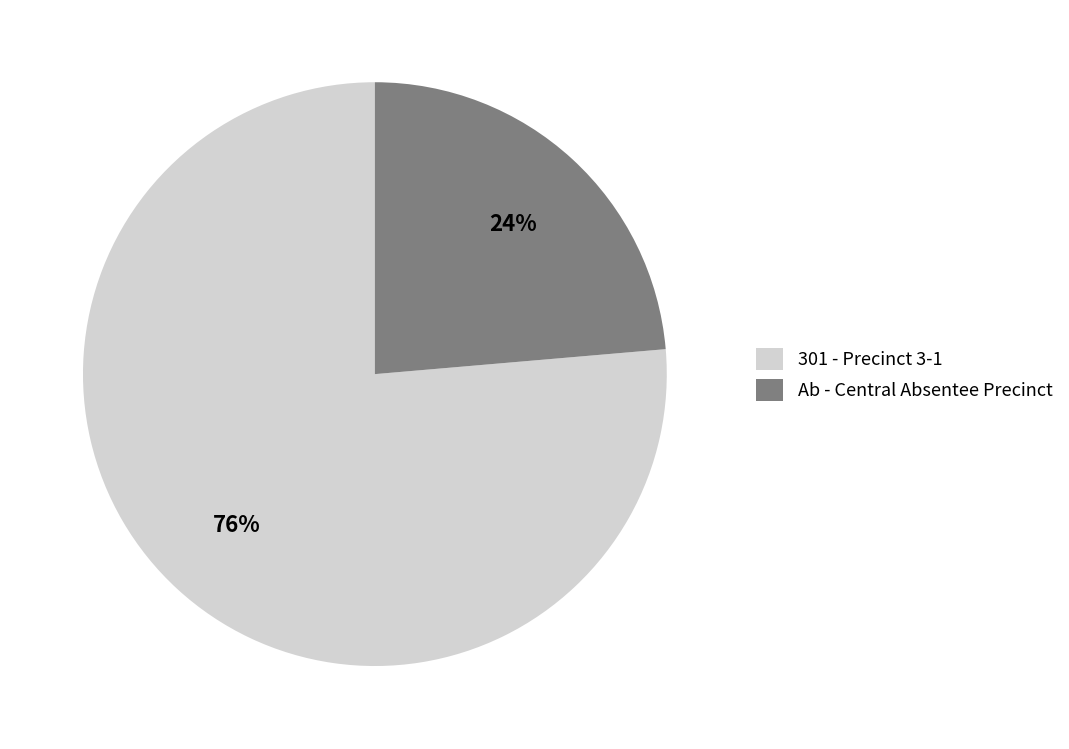

True or false: Ab - Central Absentee Precinct accounts for 11% of the total.

False